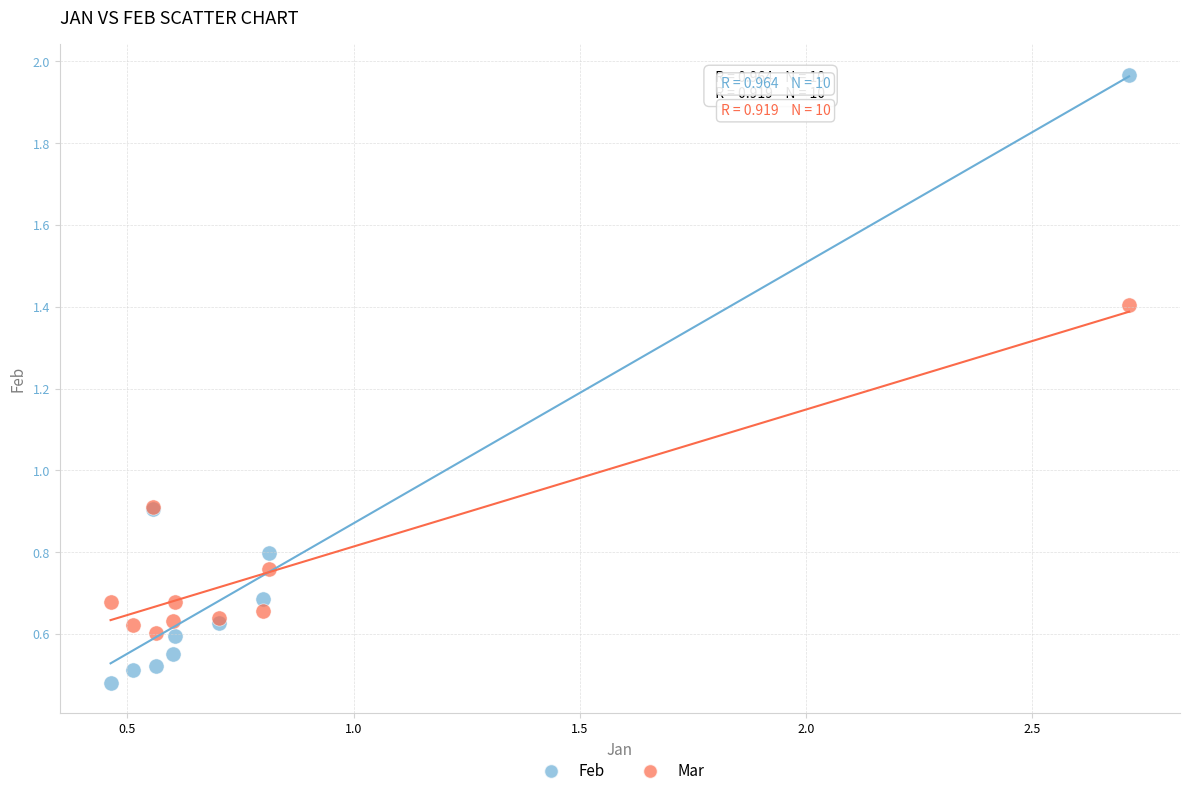

Which series reaches the minimum Y coordinate?

Feb